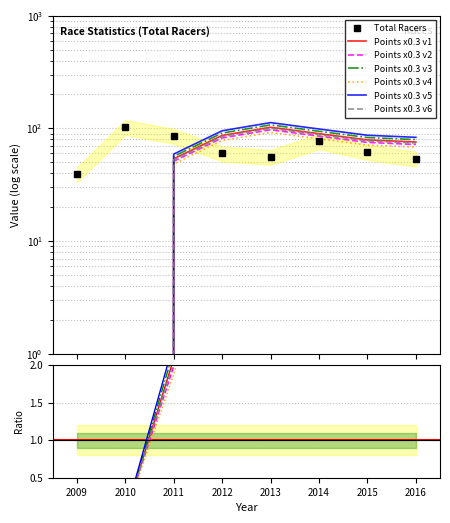

What is the difference between the maximum and second lowest values in the Total Racers series?

49.0